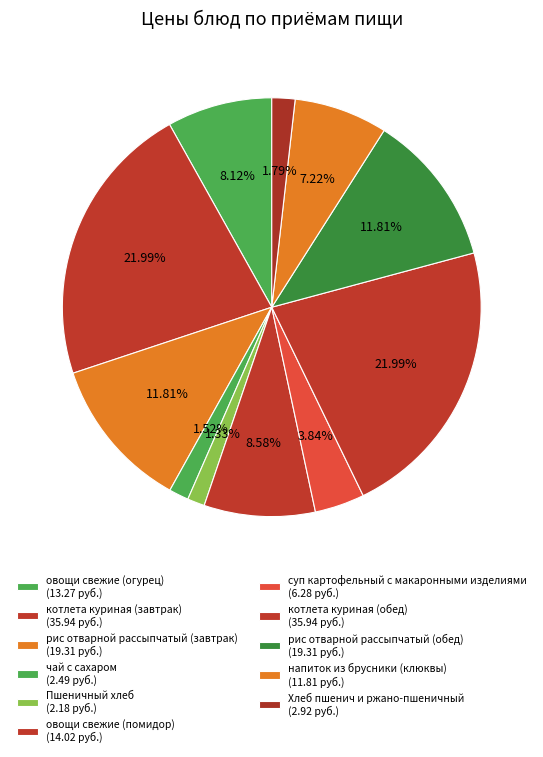

Count the number of slices in the pie.

11